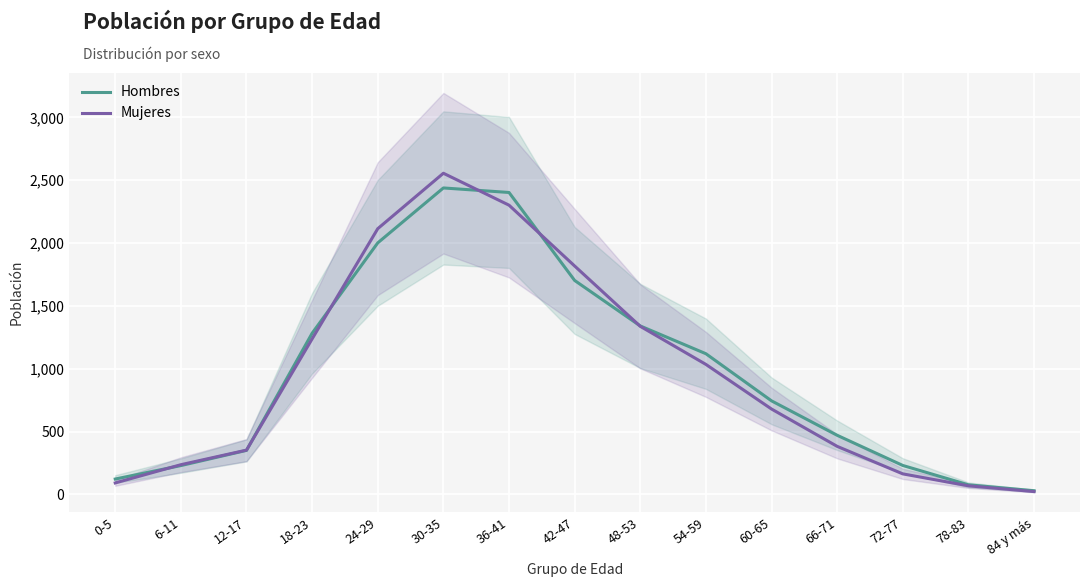

Reading right to left, extract all data points from this chart.

Hombres: 84 y más=29	78-83=76	72-77=230	66-71=470	60-65=744	54-59=1119	48-53=1340	42-47=1702	36-41=2402	30-35=2438	24-29=2001	18-23=1282	12-17=350	6-11=229	0-5=122
Mujeres: 84 y más=22	78-83=68	72-77=163	66-71=382	60-65=679	54-59=1034	48-53=1337	42-47=1817	36-41=2301	30-35=2555	24-29=2114	18-23=1237	12-17=352	6-11=236	0-5=91